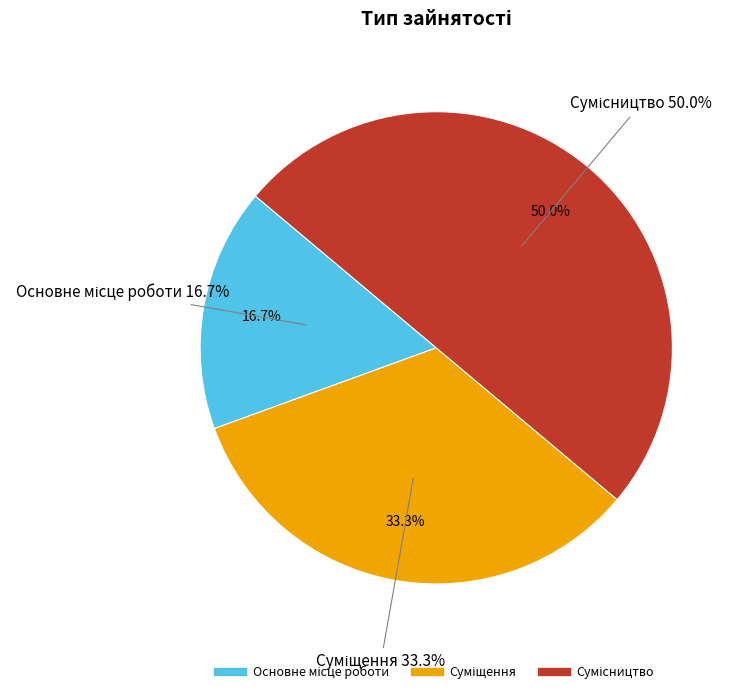

To the nearest percent, what is the difference between the largest and smallest slice percentages?

33%